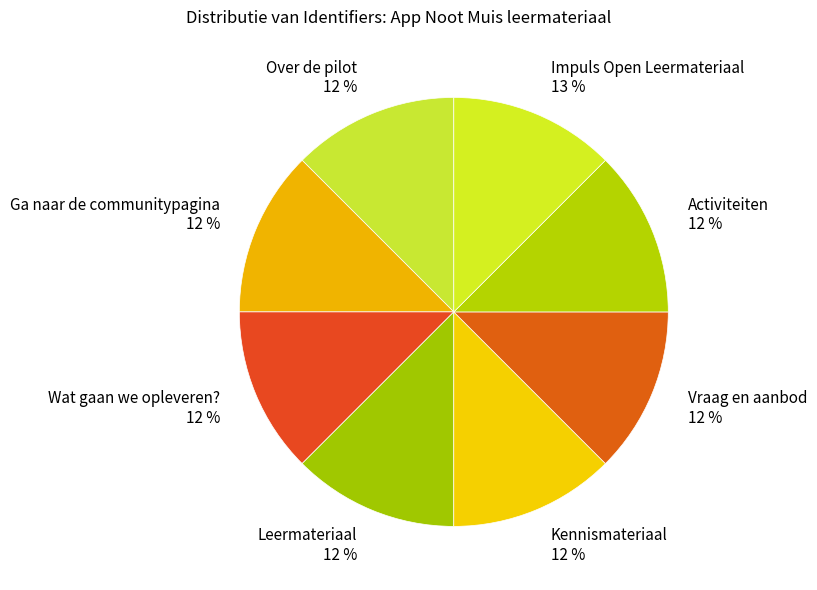

To the nearest percent, what is the combined percentage of Vraag en aanbod 12 % and Leermateriaal 12 %?

25%